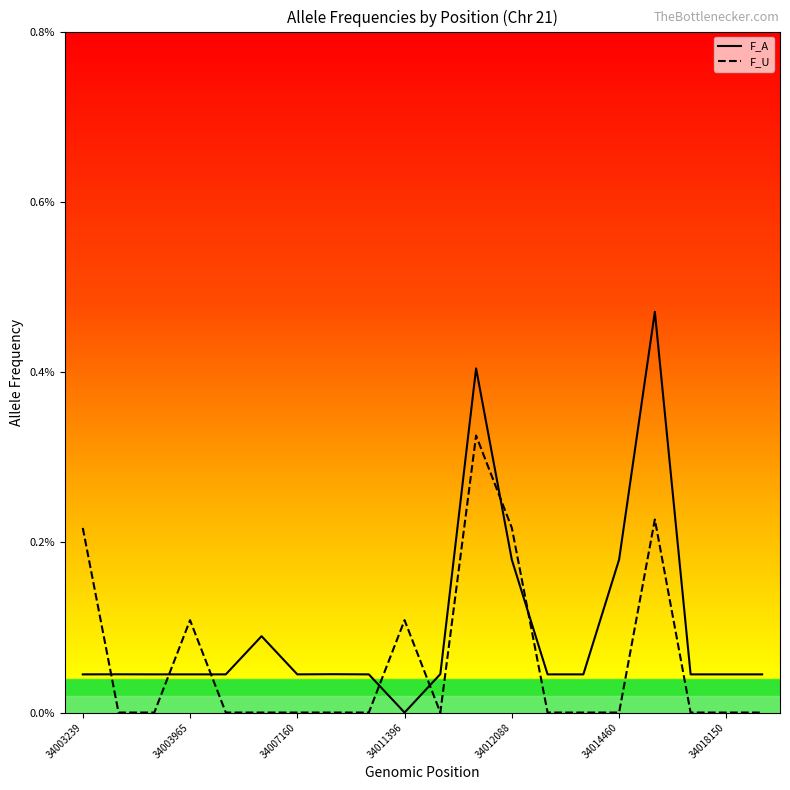

Does the chart display data point markers on the line(s)?

No